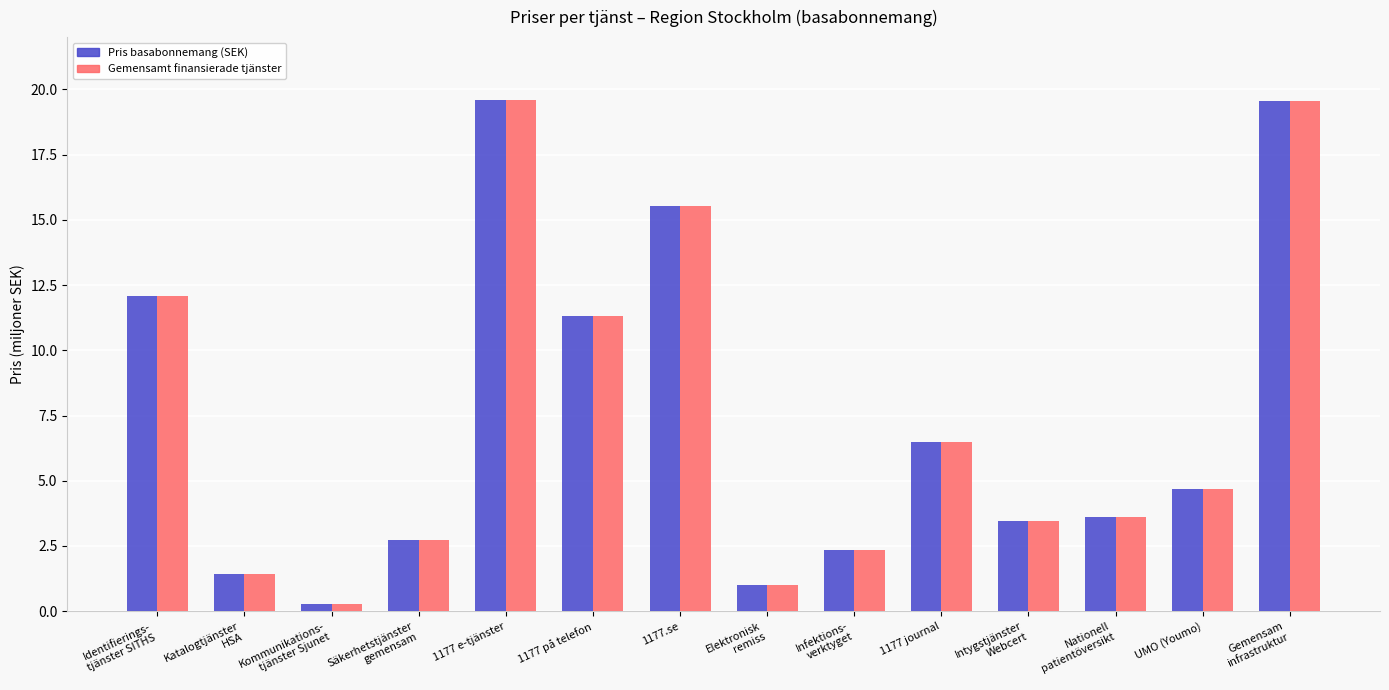

What is the maximum value shown in the chart?

19.6